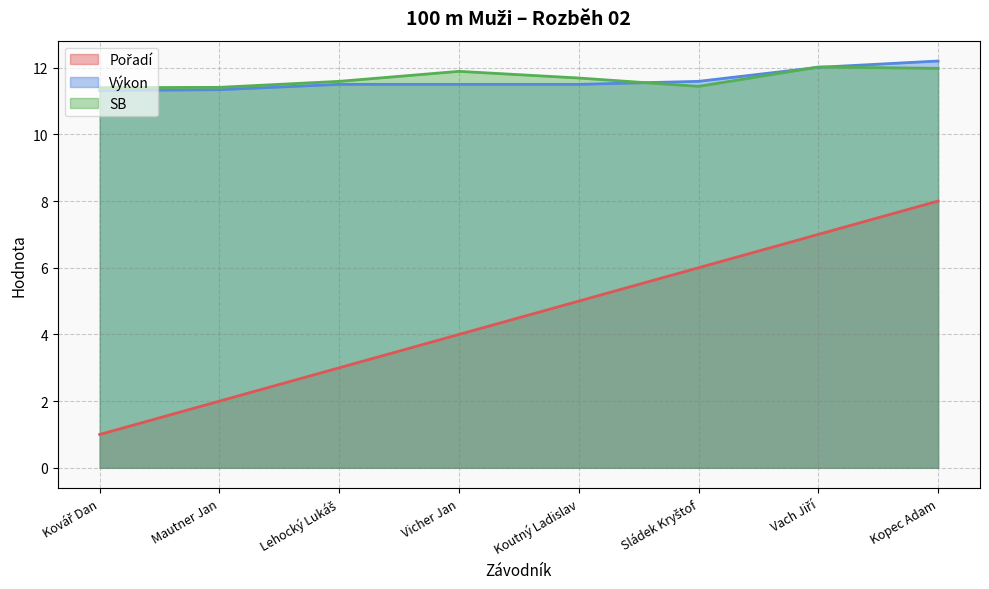

What is the label of the 7th point from the right?

Mautner Jan